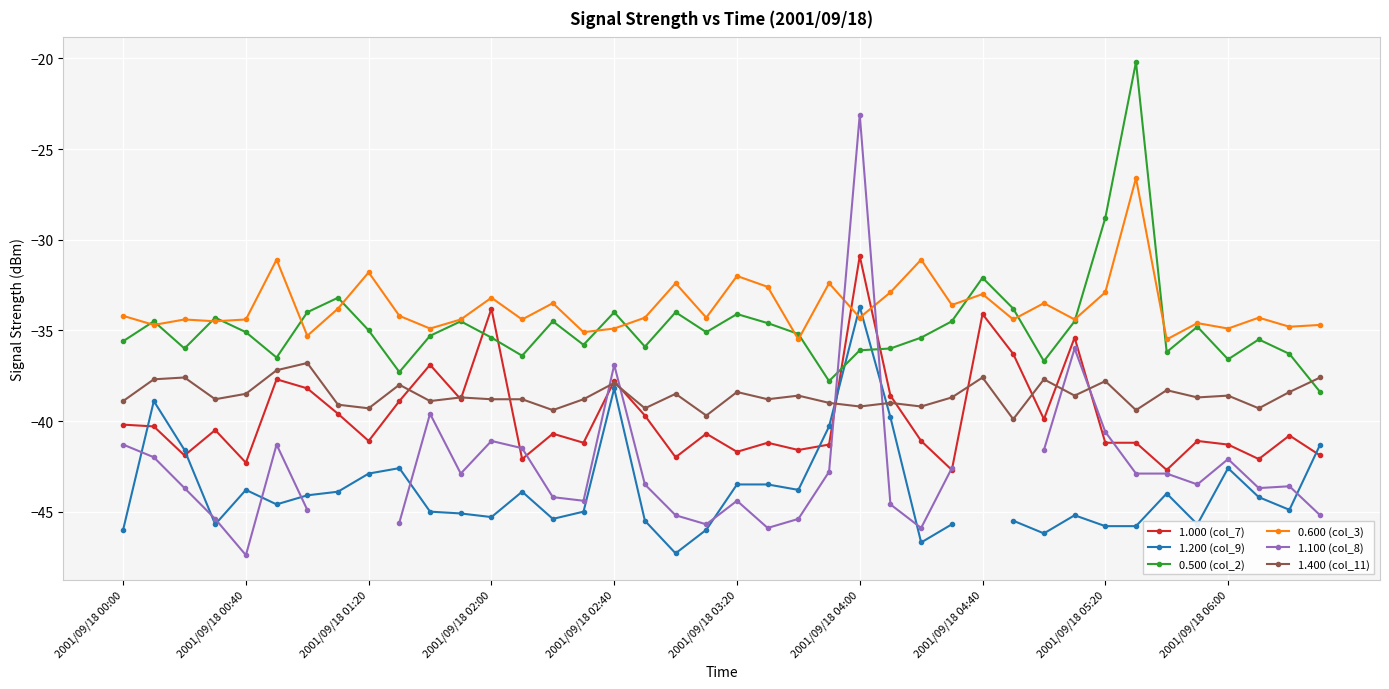

True or false: 1.400 (col_11) has a value of -39.3 at 2001/09/18 01:20.

True